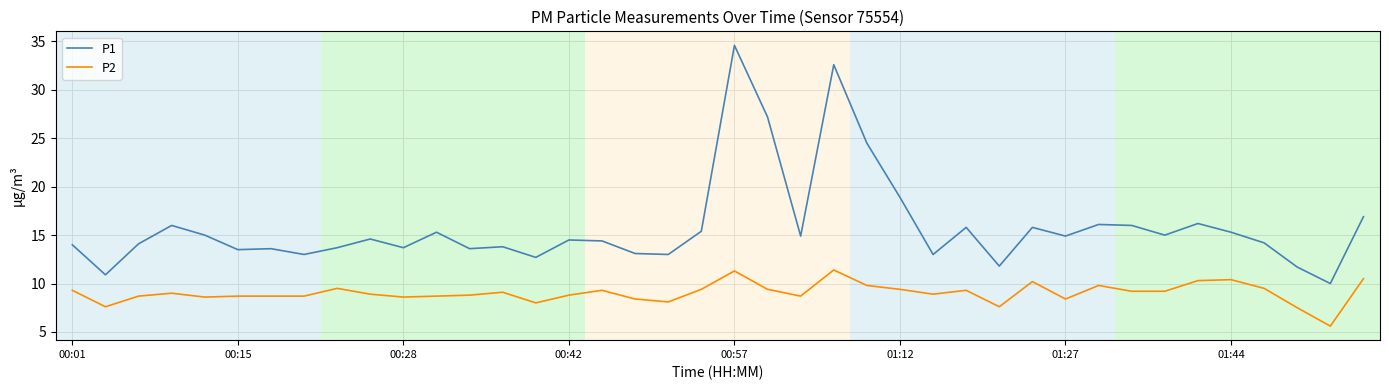

What is the average value of the P2 series?

9.0